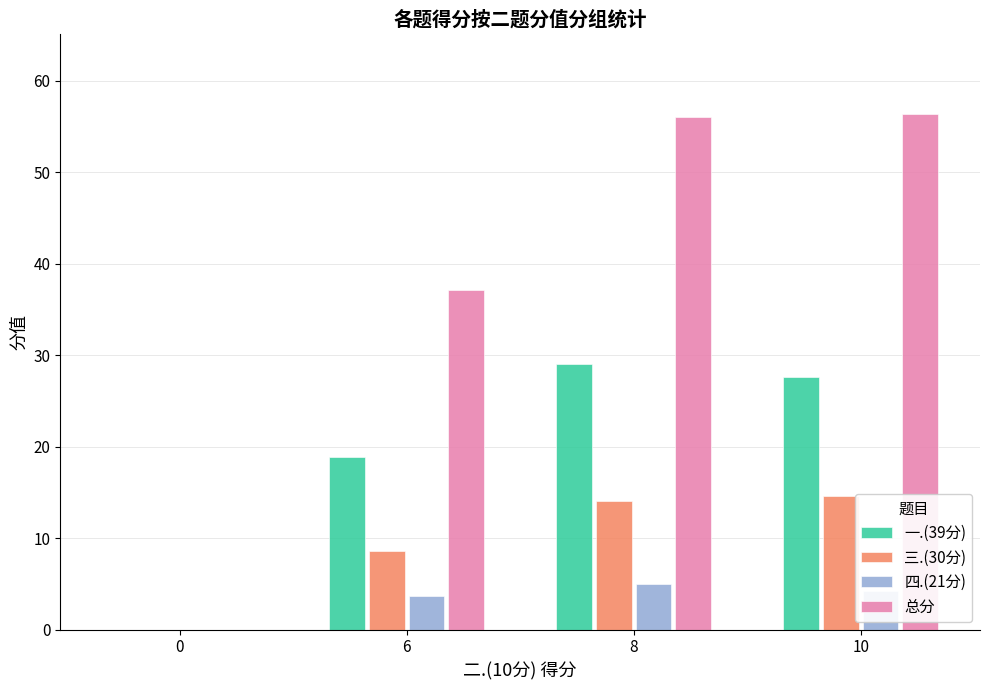

What is the average value of the 三.(30分) series?

9.3